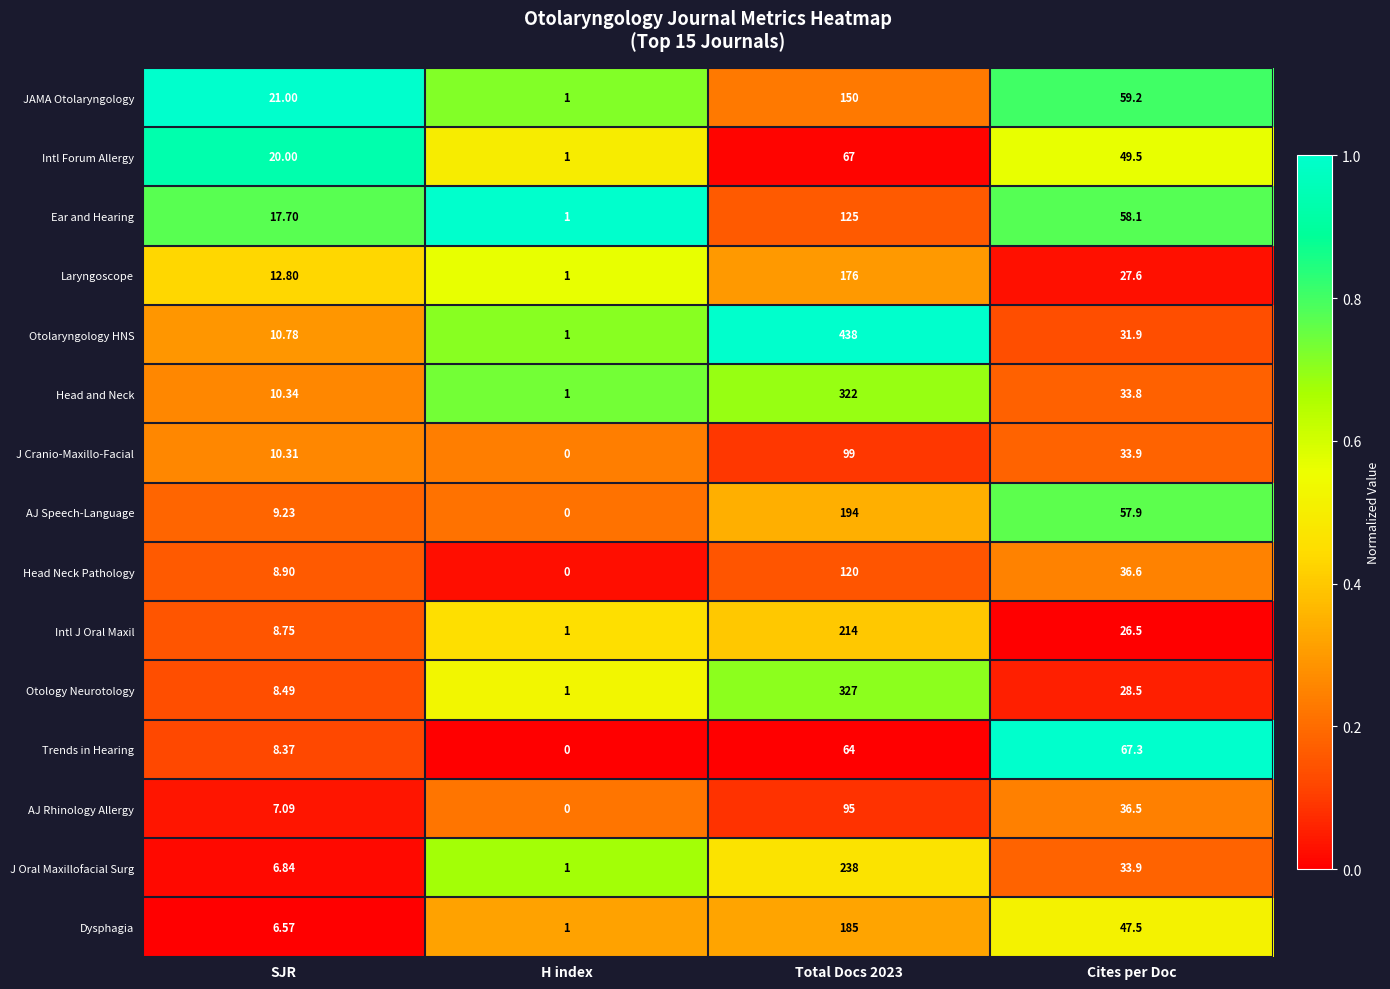

Rank the series by their maximum value, from highest to lowest.

Otolaryngology HNS, Otology Neurotology, Head and Neck, J Oral Maxillofacial Surg, Intl J Oral Maxil, AJ Speech-Language, Dysphagia, Laryngoscope, JAMA Otolaryngology, Ear and Hearing, Head Neck Pathology, J Cranio-Maxillo-Facial, AJ Rhinology Allergy, Trends in Hearing, Intl Forum Allergy